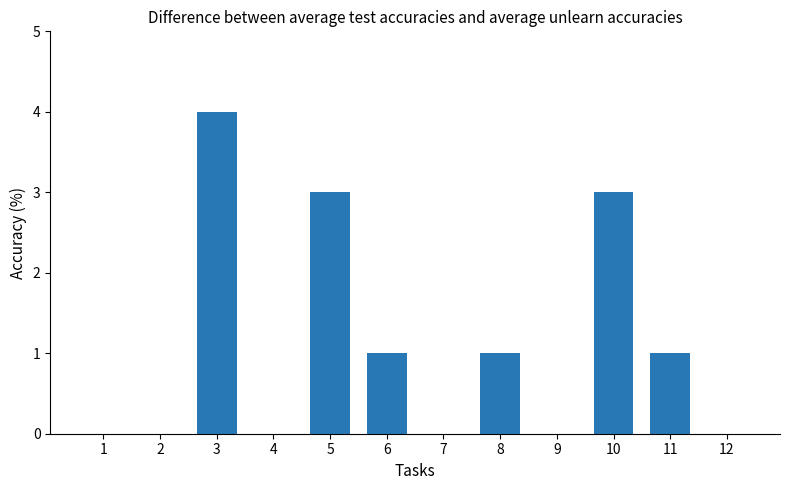

Reading right to left, list all the values displayed in this chart.

0	1	3	0	1	0	1	3	0	4	0	0